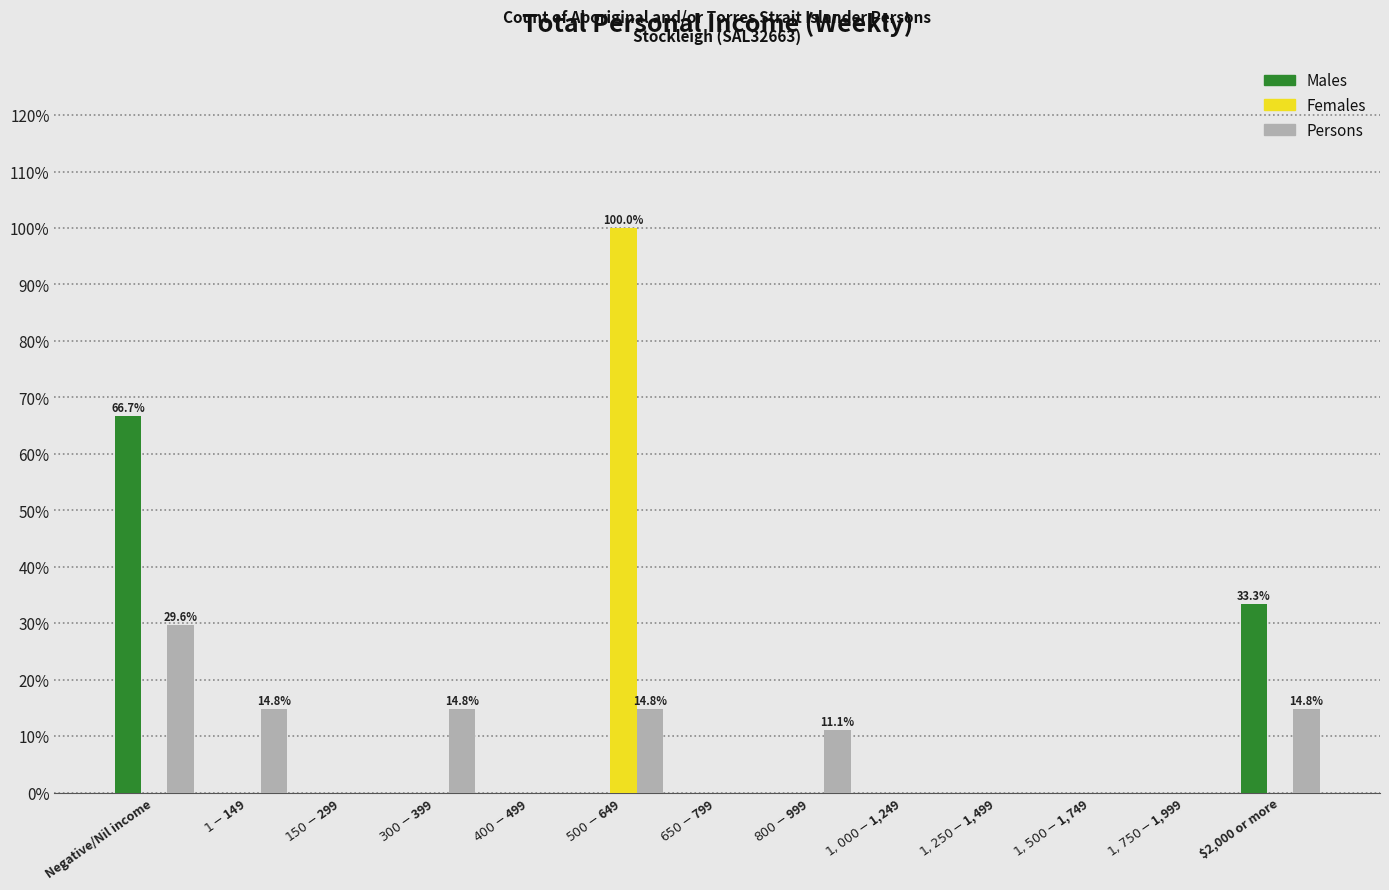

What is the sum of all Persons values?

100.0